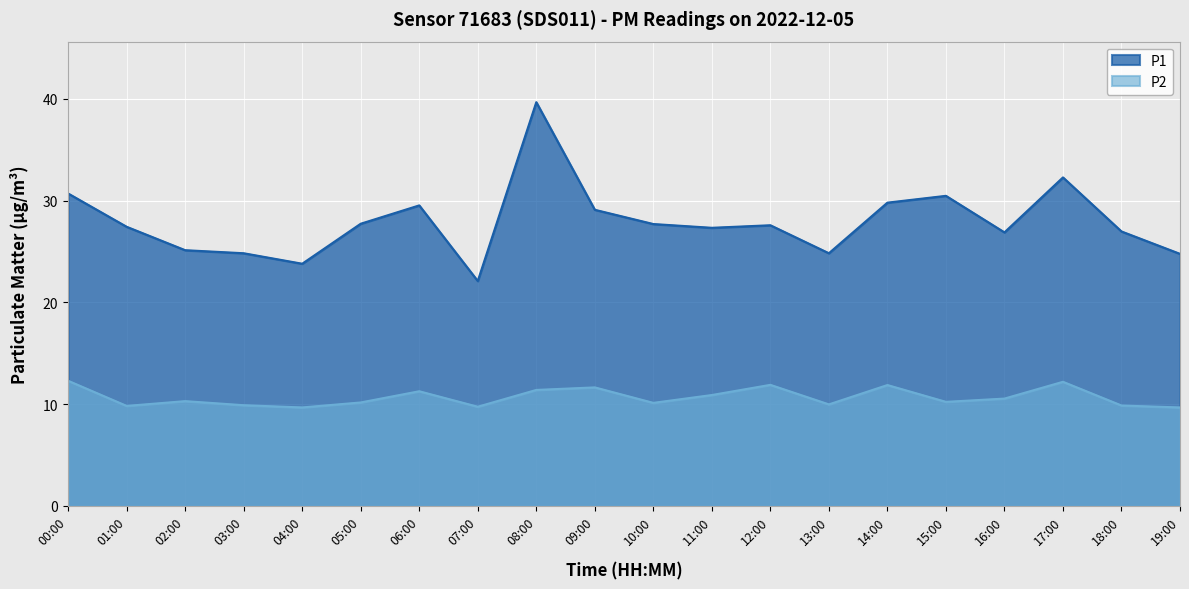

Is the value of P2 at 19:00 greater than the value of P1 at 12:00?

No